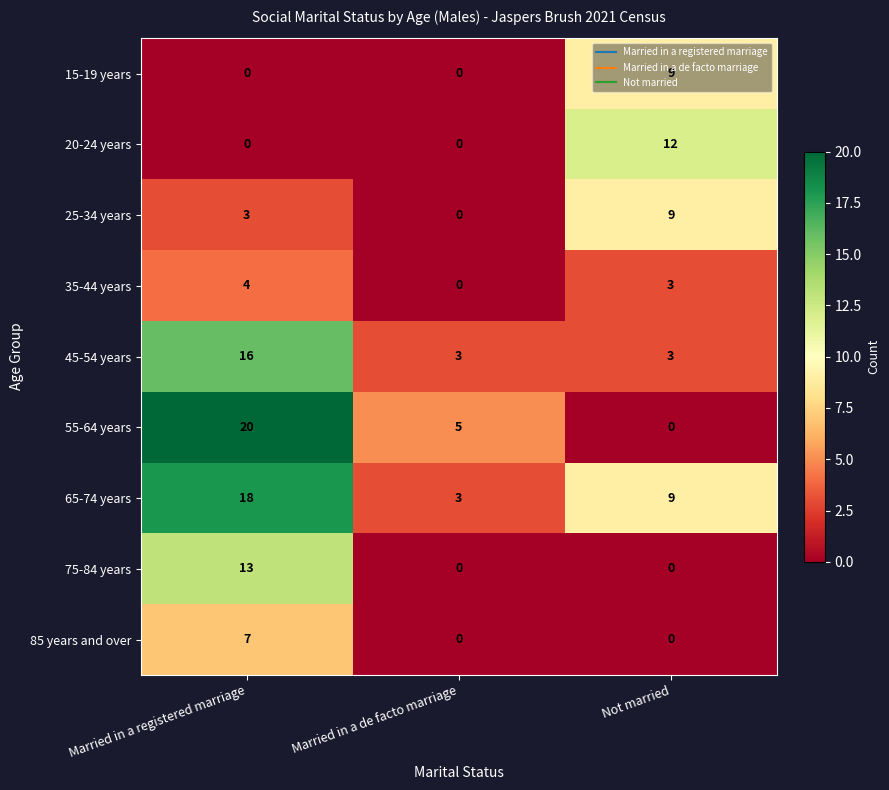

What is the spread (max minus min) of values at Not married?

12